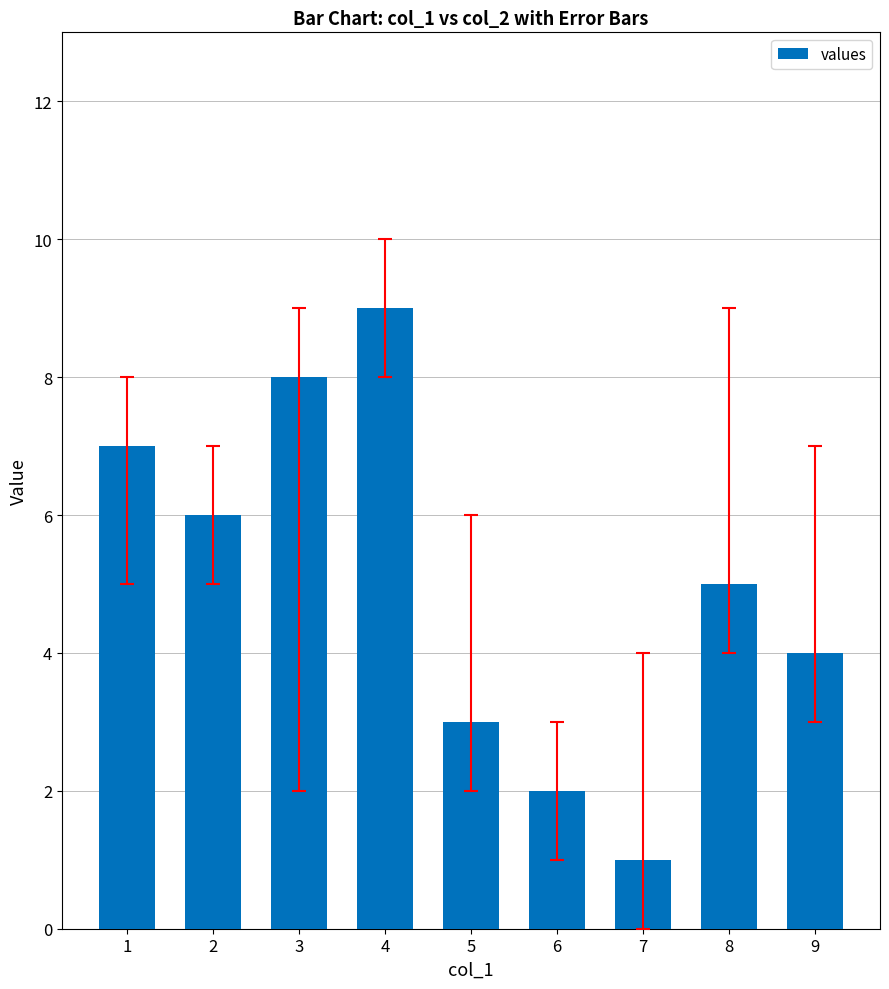

At which label is the value closest to 5?

8